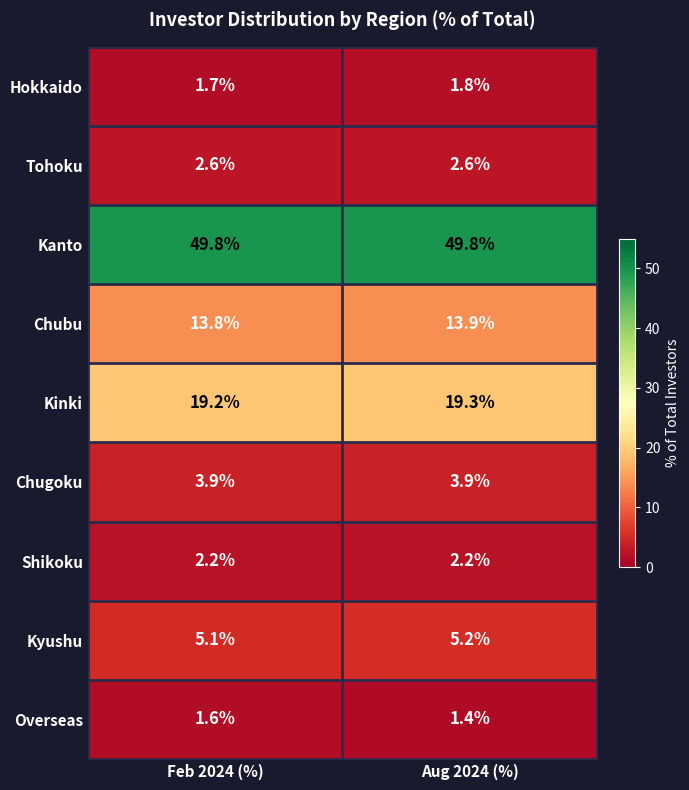

Which category has the lowest value in the Chubu series?

Feb 2024 (%)